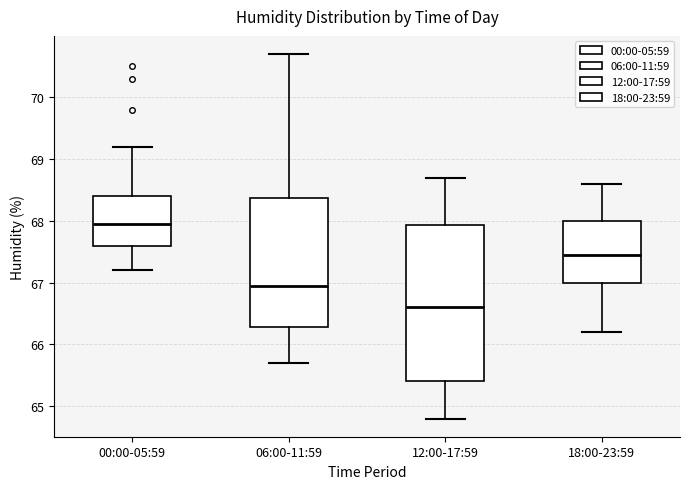

Reading left to right, read every box against the y-axis: the position of its median line, the range the box covers, and the ends of its whiskers. The values are not printed on the chart, so give them approximately, as read against the axis.

00:00-05:59: median 68.0, box 67.6 to 68.4, whiskers 67.2 to 69.2
06:00-11:59: median 67.0, box 66.3 to 68.4, whiskers 65.7 to 70.7
12:00-17:59: median 66.6, box 65.4 to 67.9, whiskers 64.8 to 68.7
18:00-23:59: median 67.5, box 67.0 to 68.0, whiskers 66.2 to 68.6